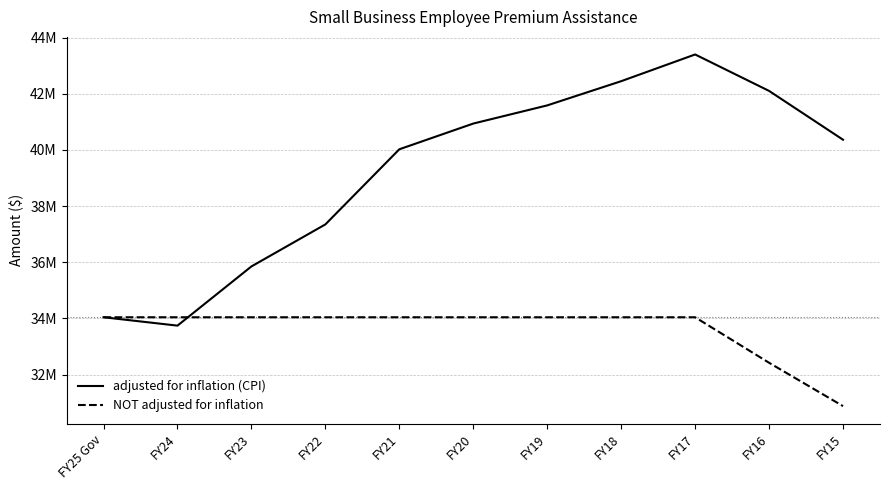

True or false: adjusted for inflation (CPI) and NOT adjusted for inflation cross at least once.

True